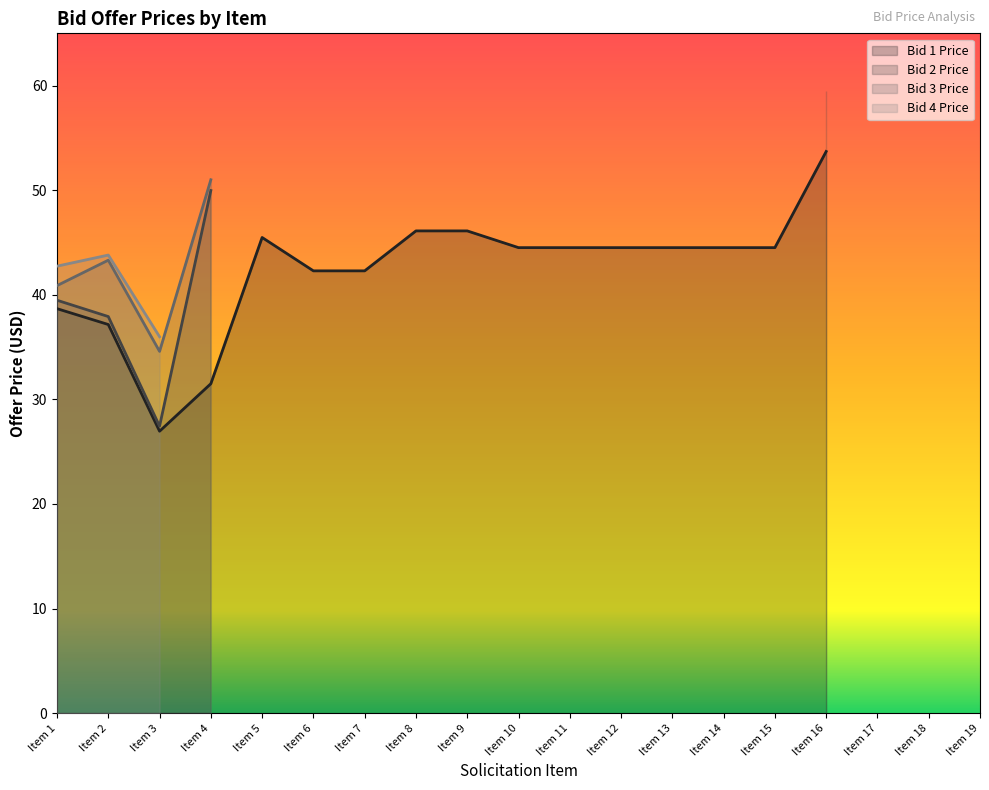

At which category is the sum across all series the highest?

Item 2